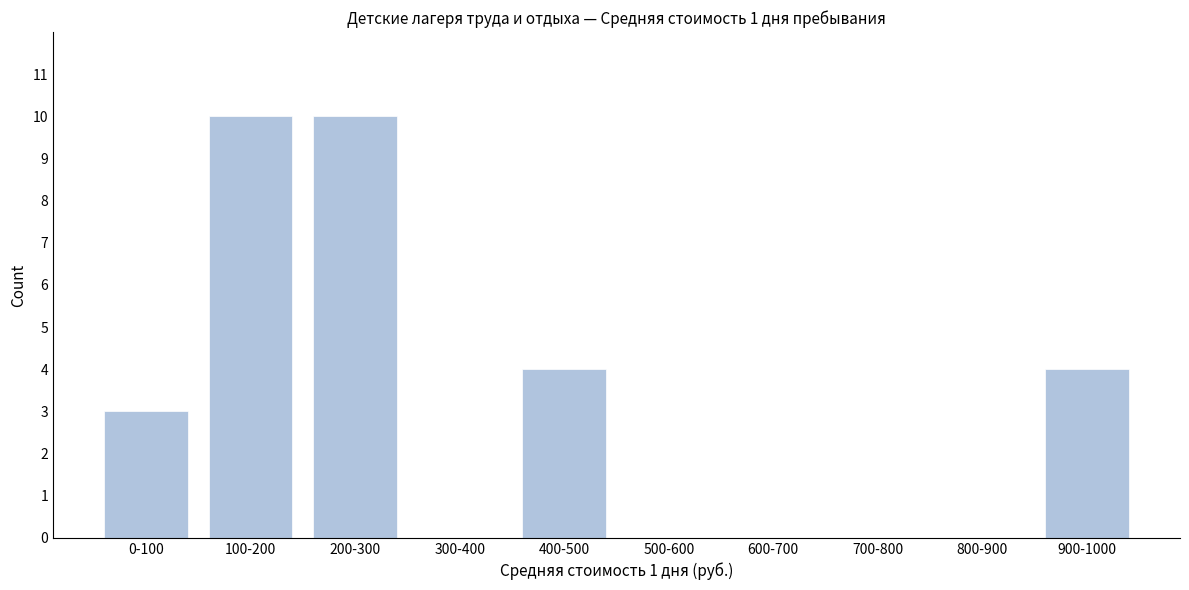

Reading left to right, what are all the values shown in this chart?

0-100=3	100-200=10	200-300=10	300-400=0	400-500=4	500-600=0	600-700=0	700-800=0	800-900=0	900-1000=4